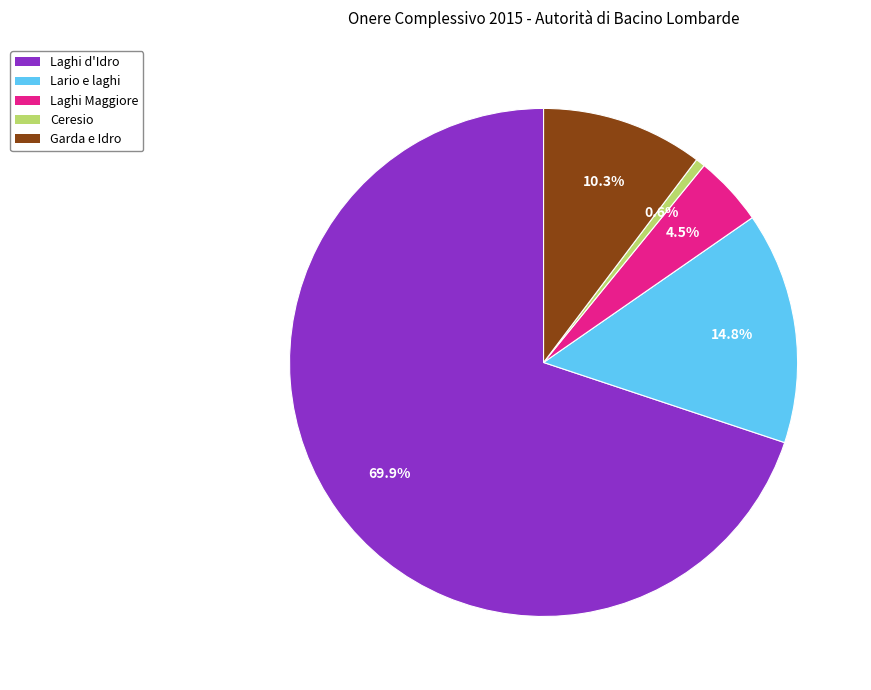

Is there any slice that represents more than half of the pie?

Yes